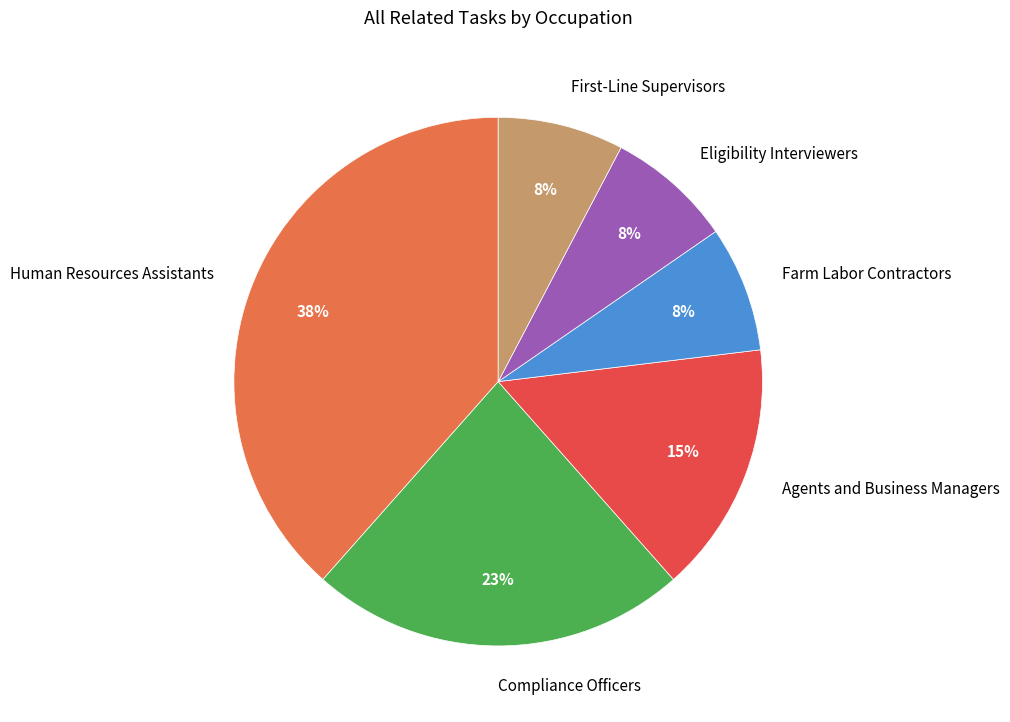

True or false: Farm Labor Contractors accounts for 14% of the total.

False